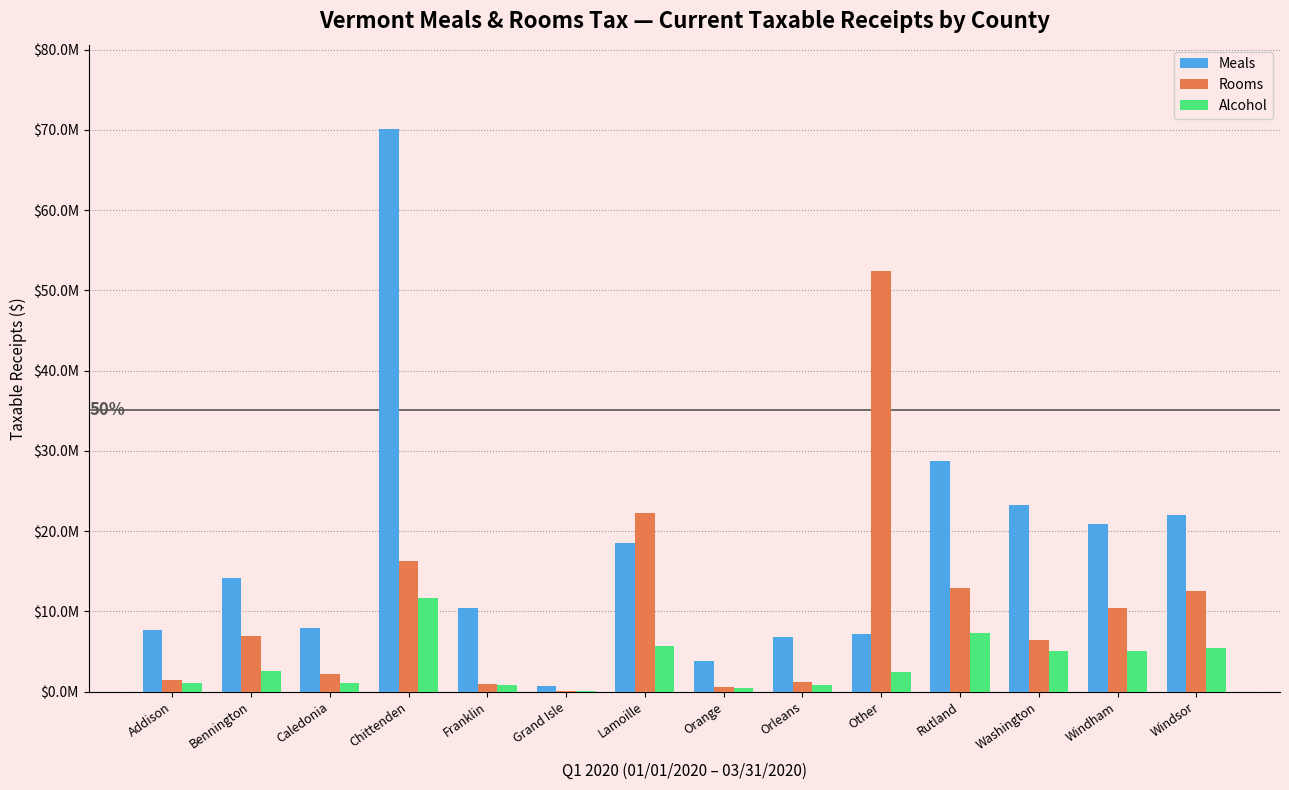

Is it true that Meals equals 7939962.3 at Caledonia?

True